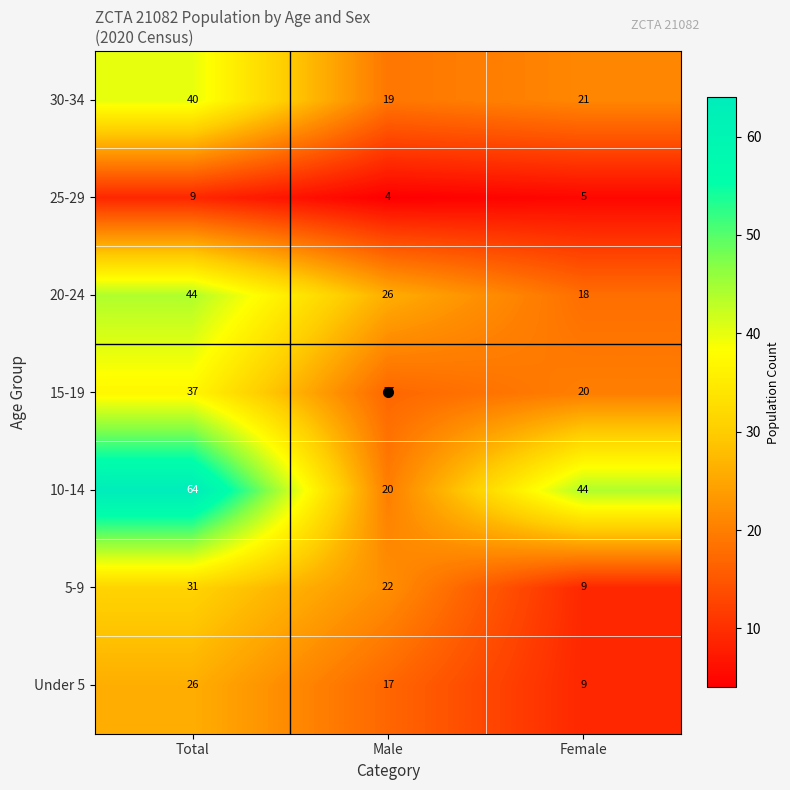

How many data points does each series have?

3